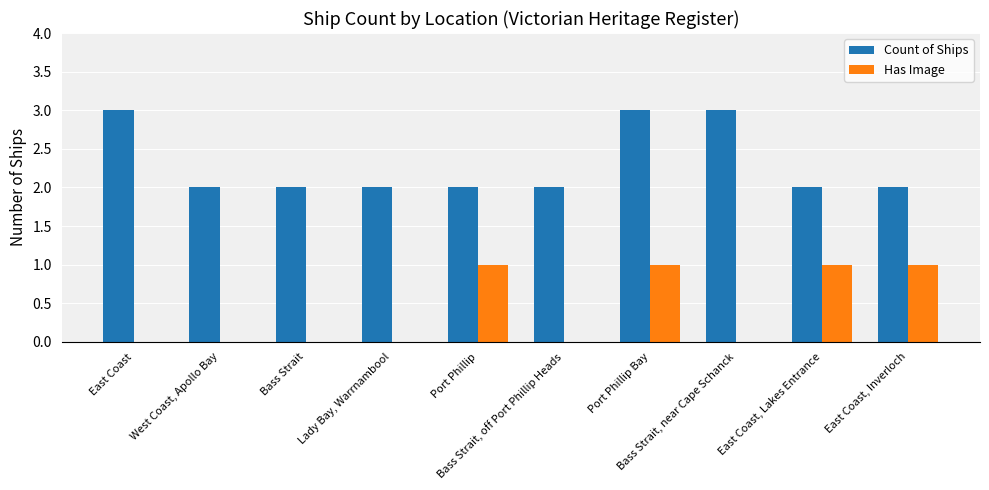

Which series has the largest total across all categories?

Count of Ships